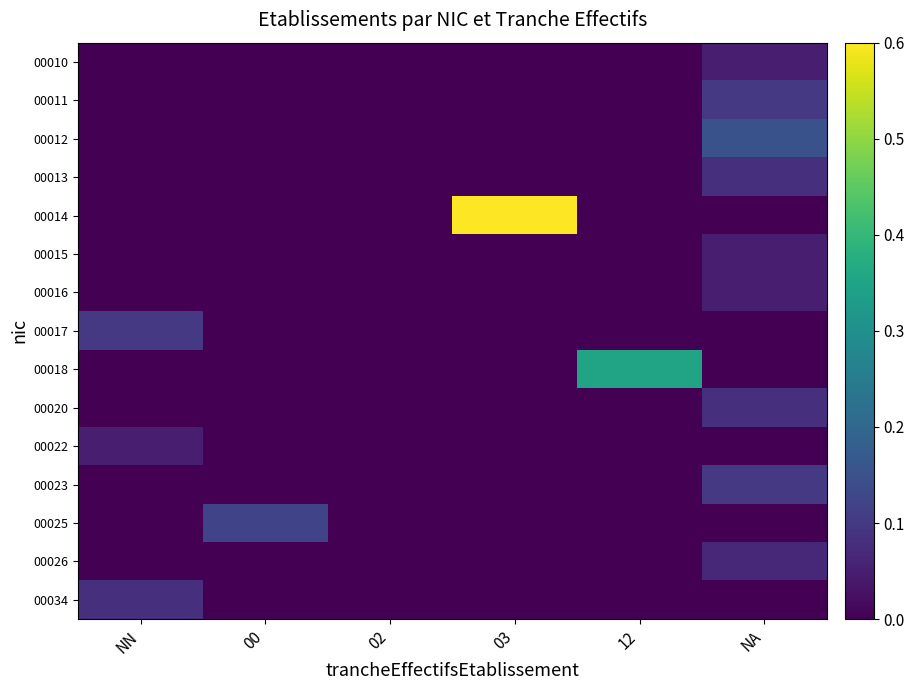

Which series has the largest range (max minus min)?

00014